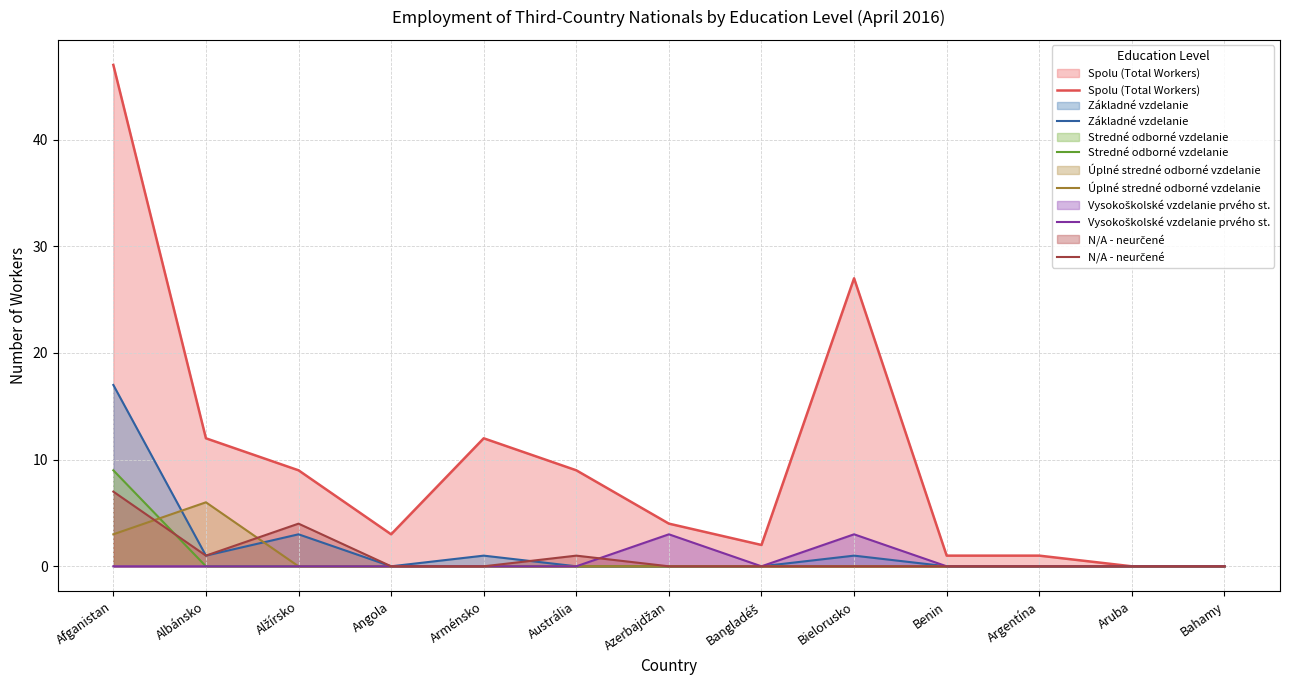

Does the chart display data point markers on the line(s)?

No